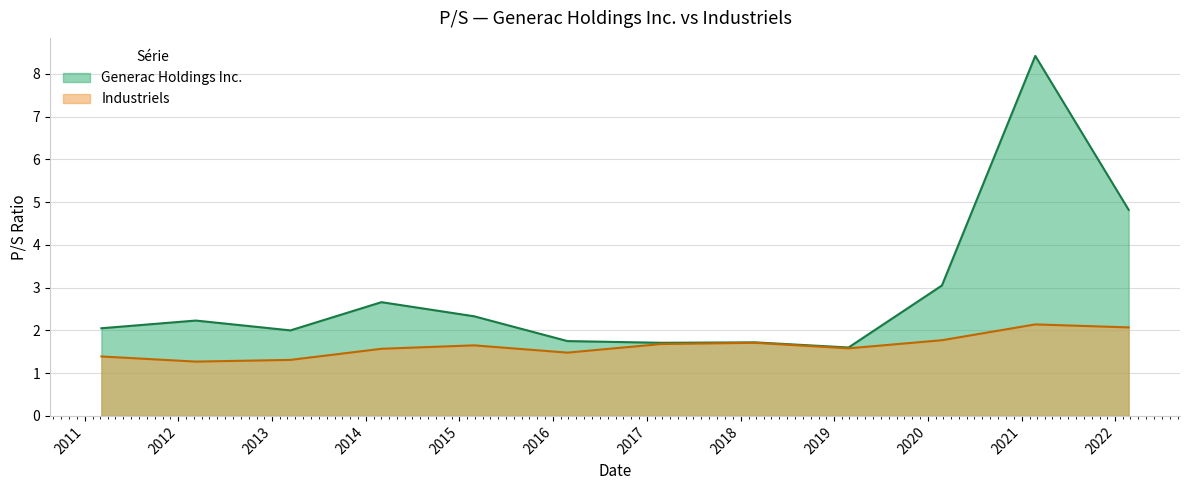

What is the value of the Industriels point at the 12th from the left?

2.1